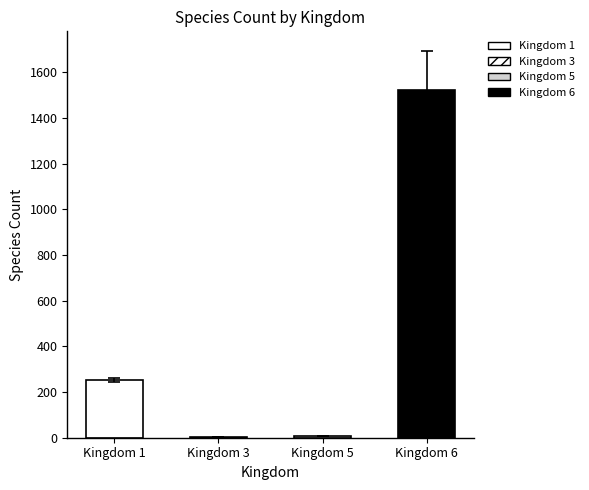

Is the value of kingdom_3 at Kingdom 5 greater than the value of kingdom_1 at 6?

No